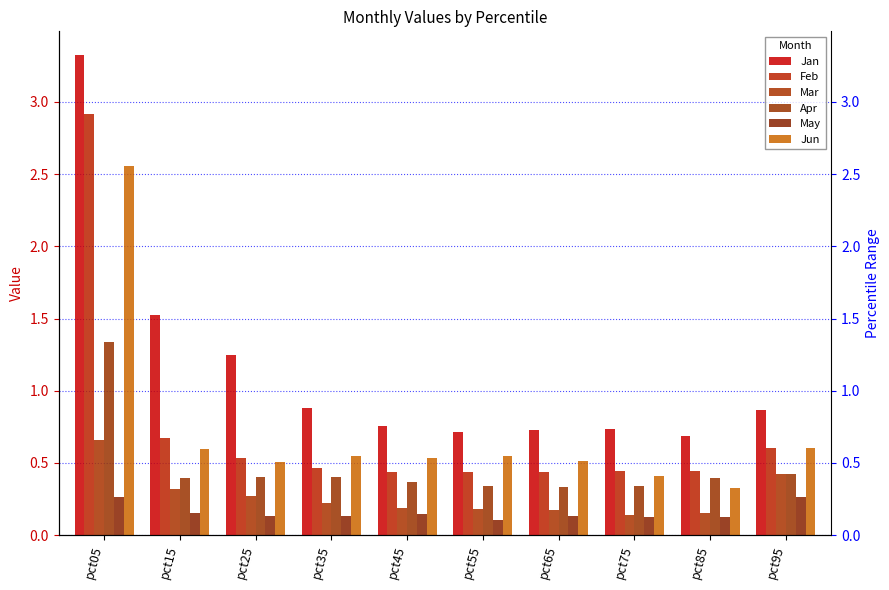

The value of Jan at pct75 is 0.7. True or false?

True